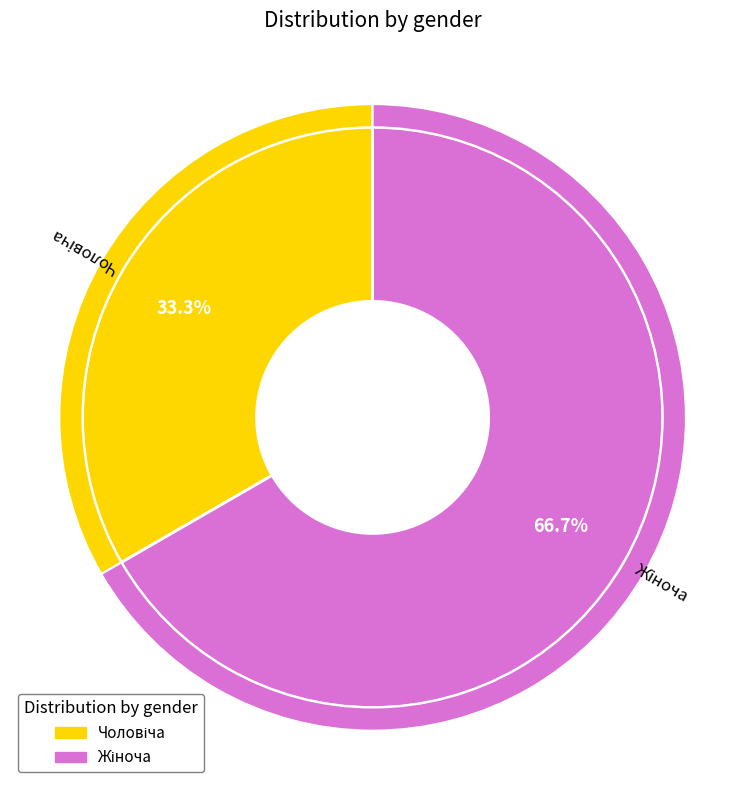

Is the sum of Чоловіча and Жіноча greater than half?

Yes